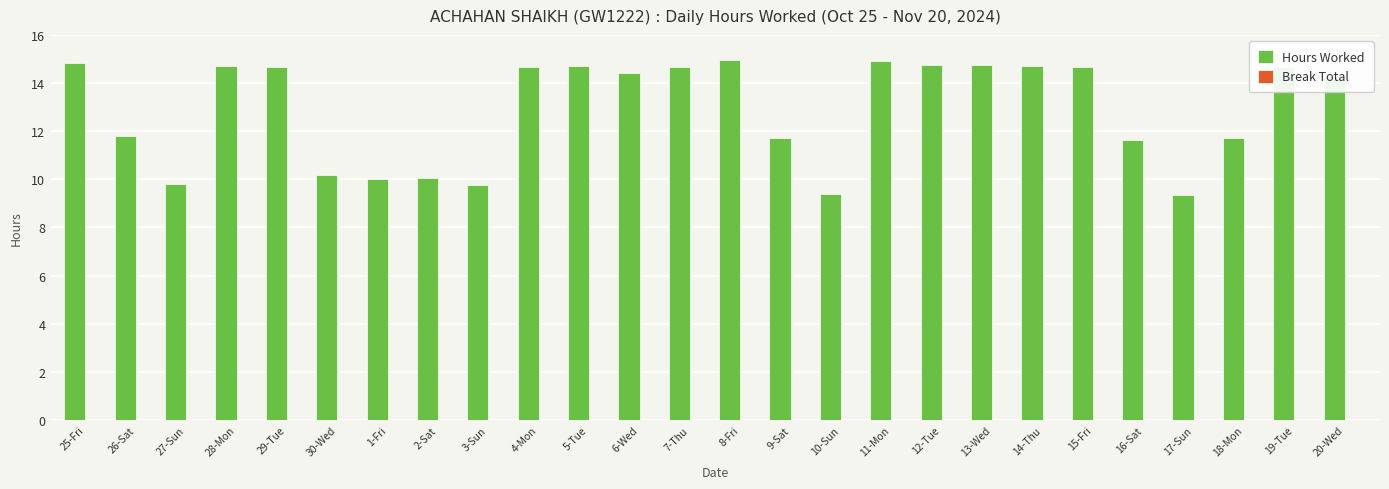

Is it true that the value at 9-Sat is 19.2?

False